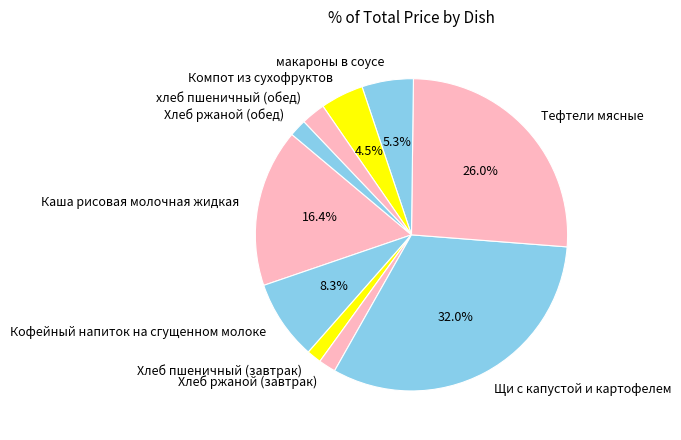

To the nearest percent, what is the difference between the Каша рисовая молочная жидкая and Кофейный напиток на сгущенном молоке slice percentages?

8%